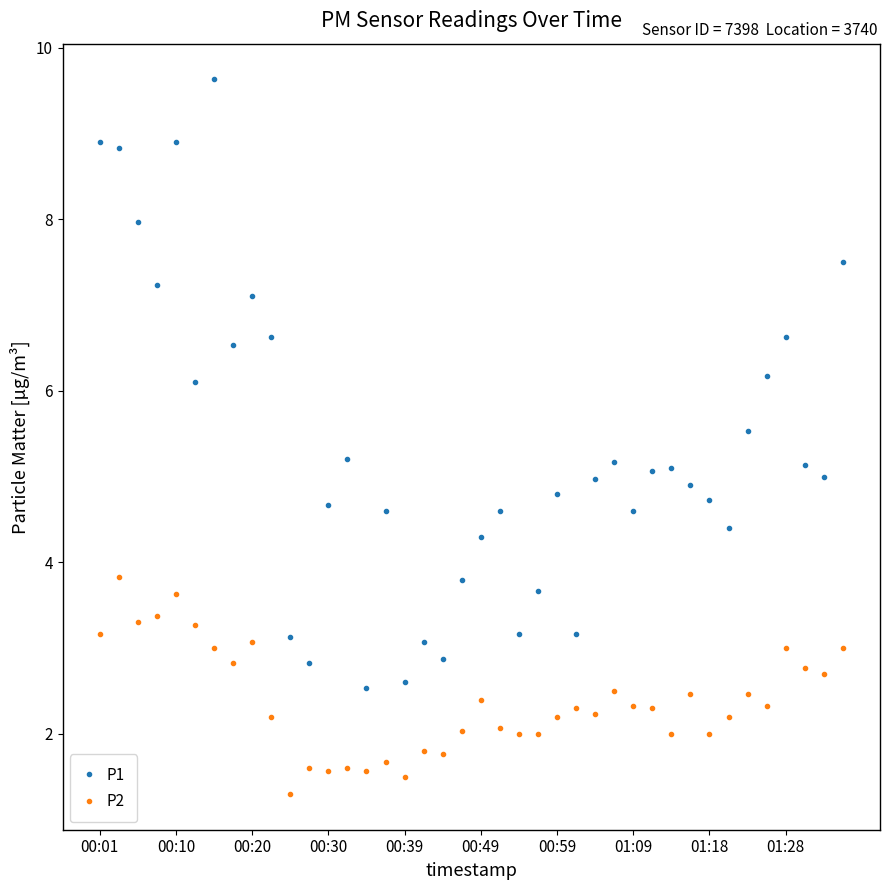

What is the value of the P1 point at the 12th from the left?

2.8